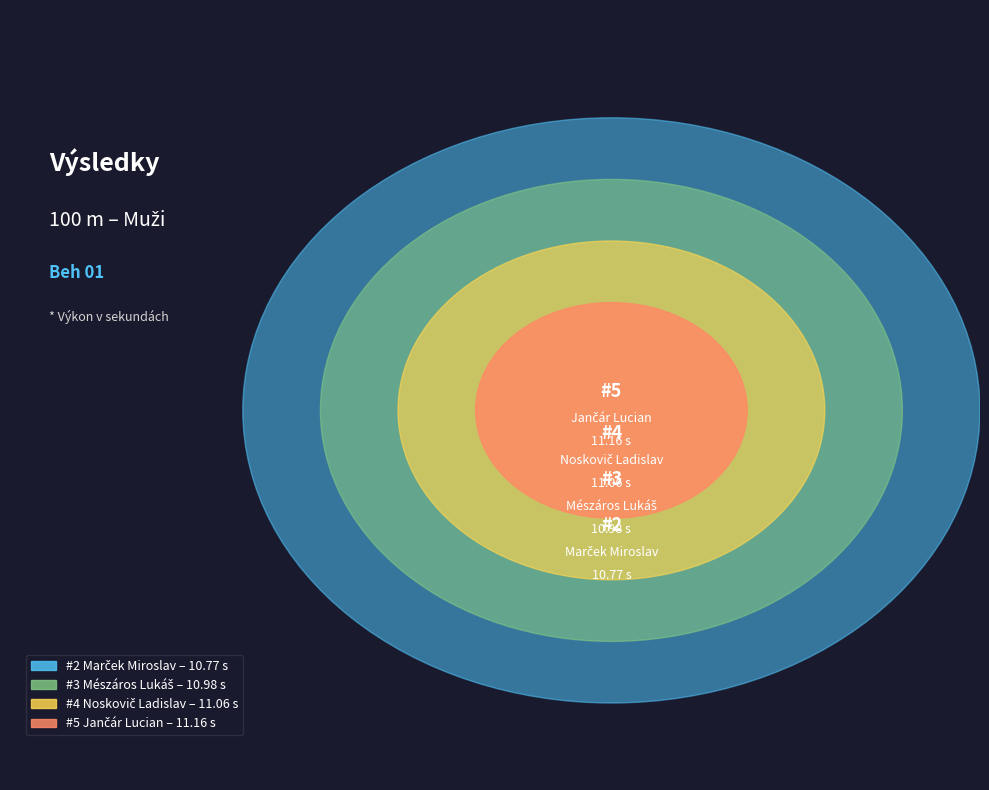

How many segments does this pie chart have?

4